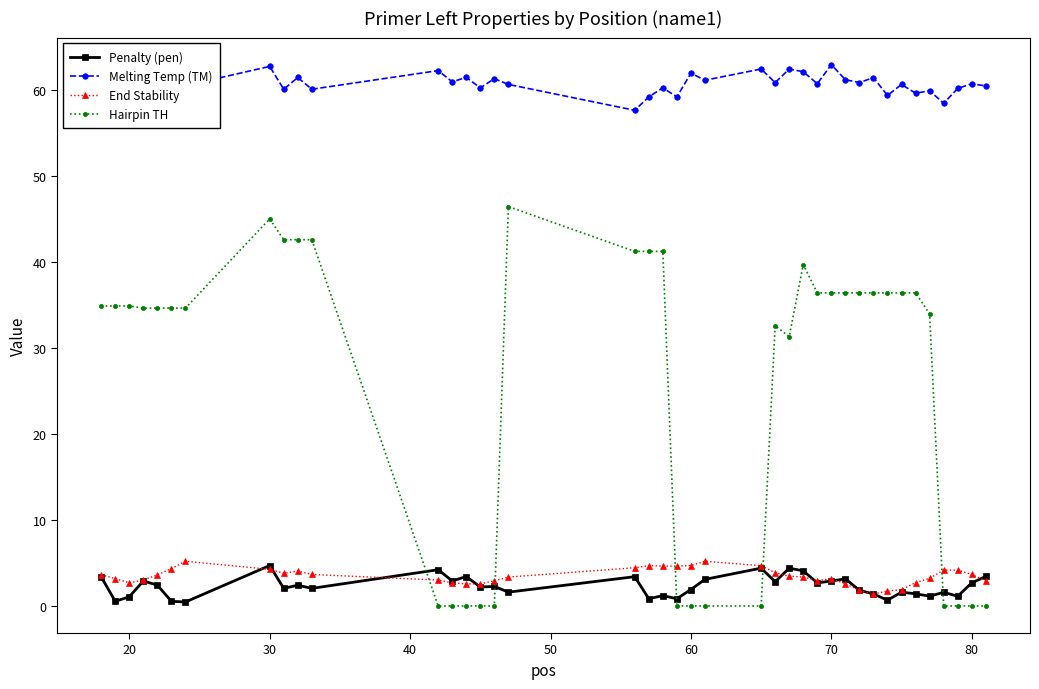

At how many categories does at least one series exceed 15?

40